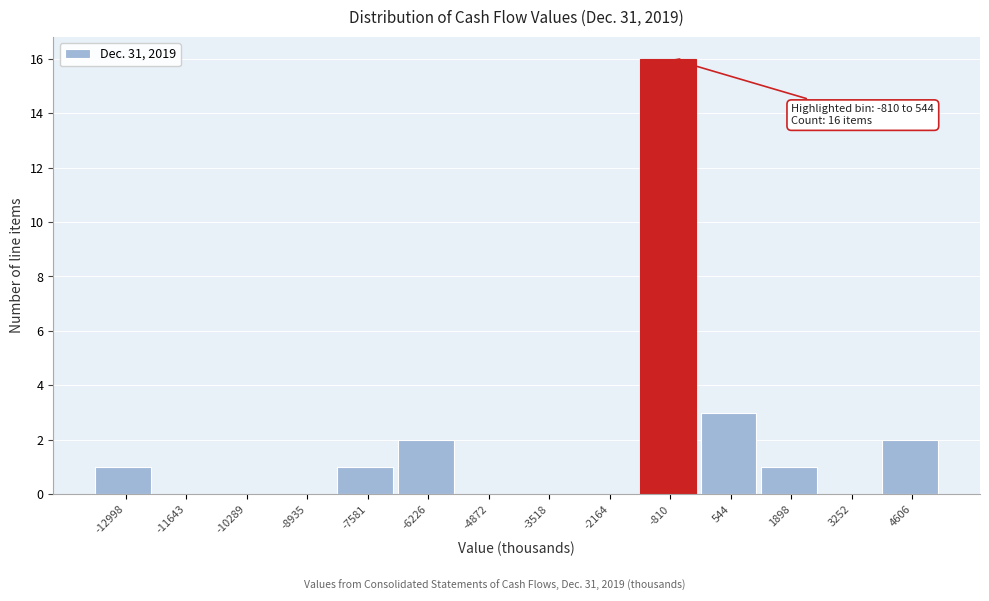

Reading left to right, extract all data points from this chart.

-12998=1	-11643=0	-10289=0	-8935=0	-7581=1	-6226=2	-4872=0	-3518=0	-2164=0	-810=16	544=3	1898=1	3252=0	4606=2